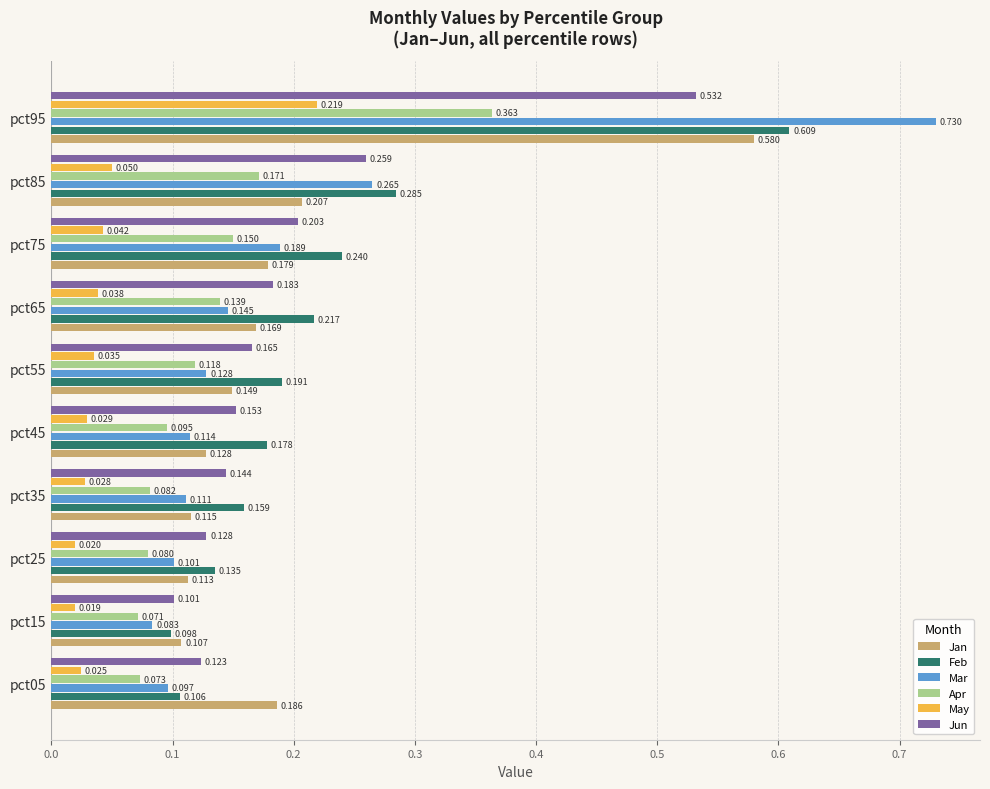

Which series has the largest range (max minus min)?

Mar